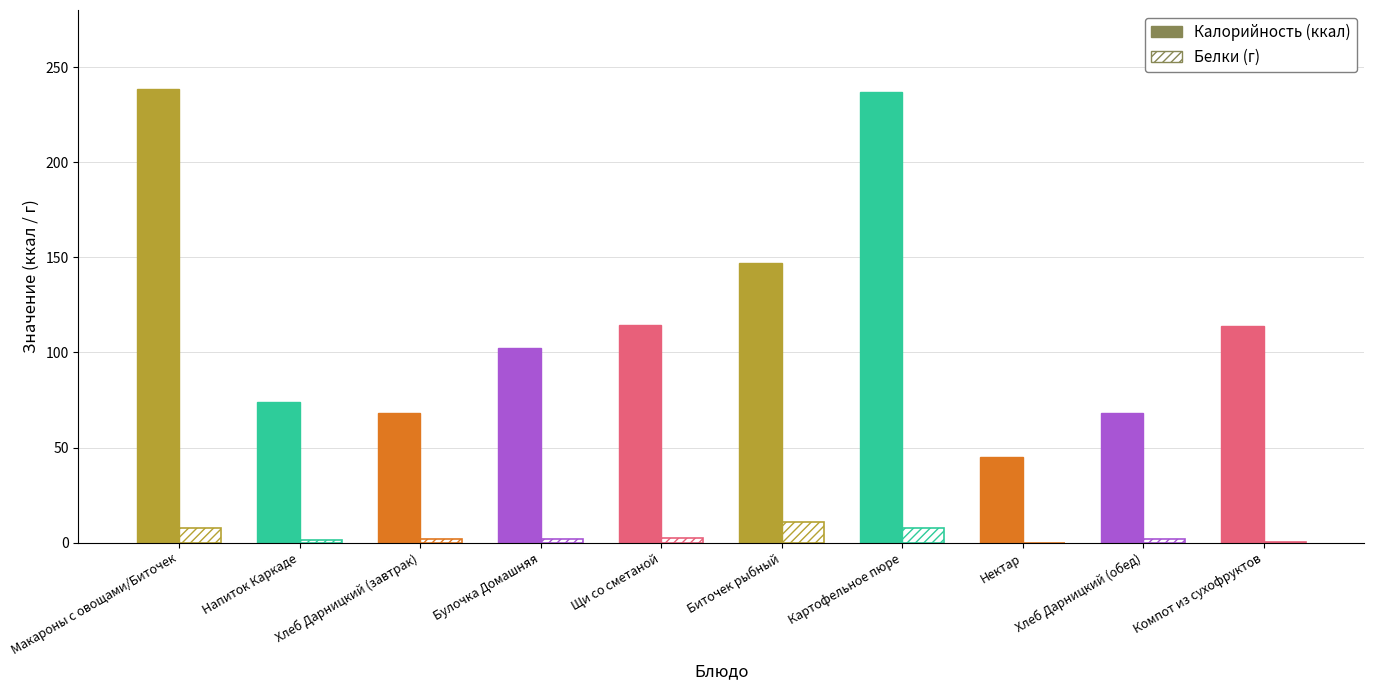

At how many categories does at least one series exceed 216?

2